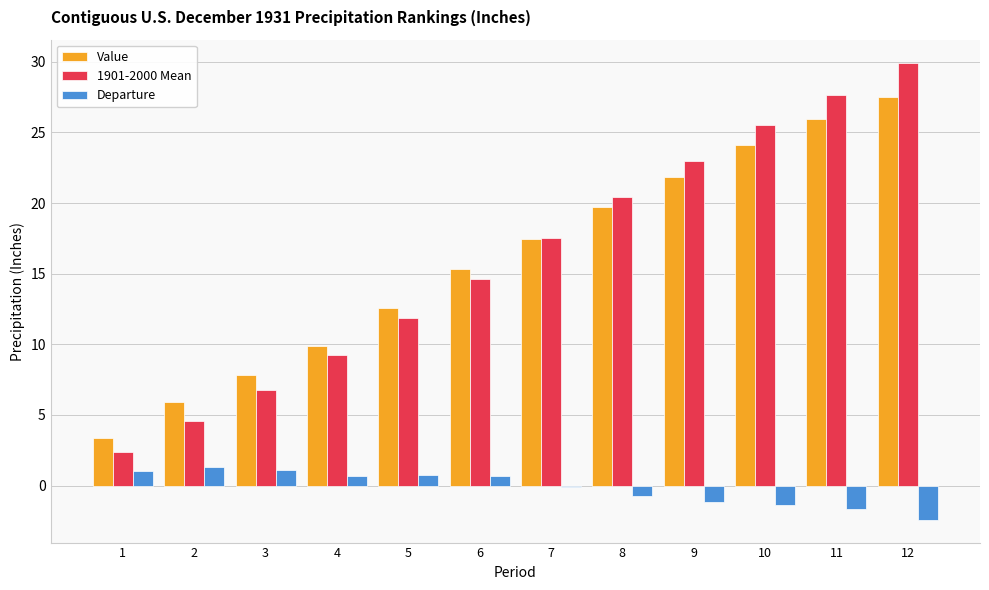

True or false: Value has a value of 0.7 at 1.

False